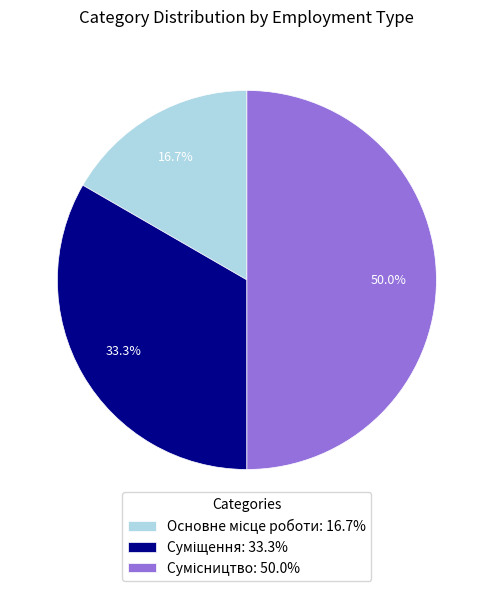

Count the number of slices in the pie.

3